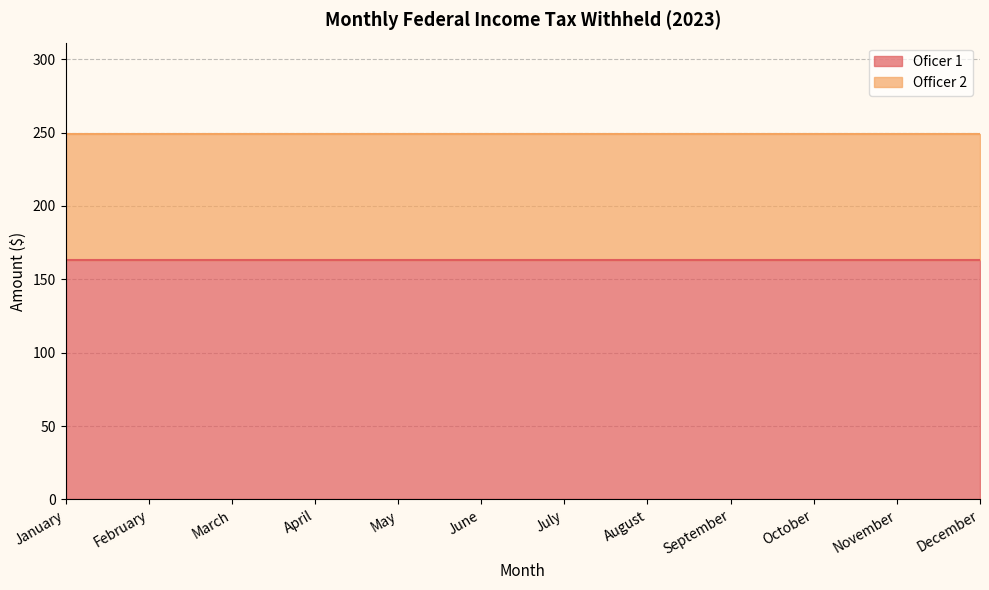

What is the approximate value of Officer 2 at May?

86